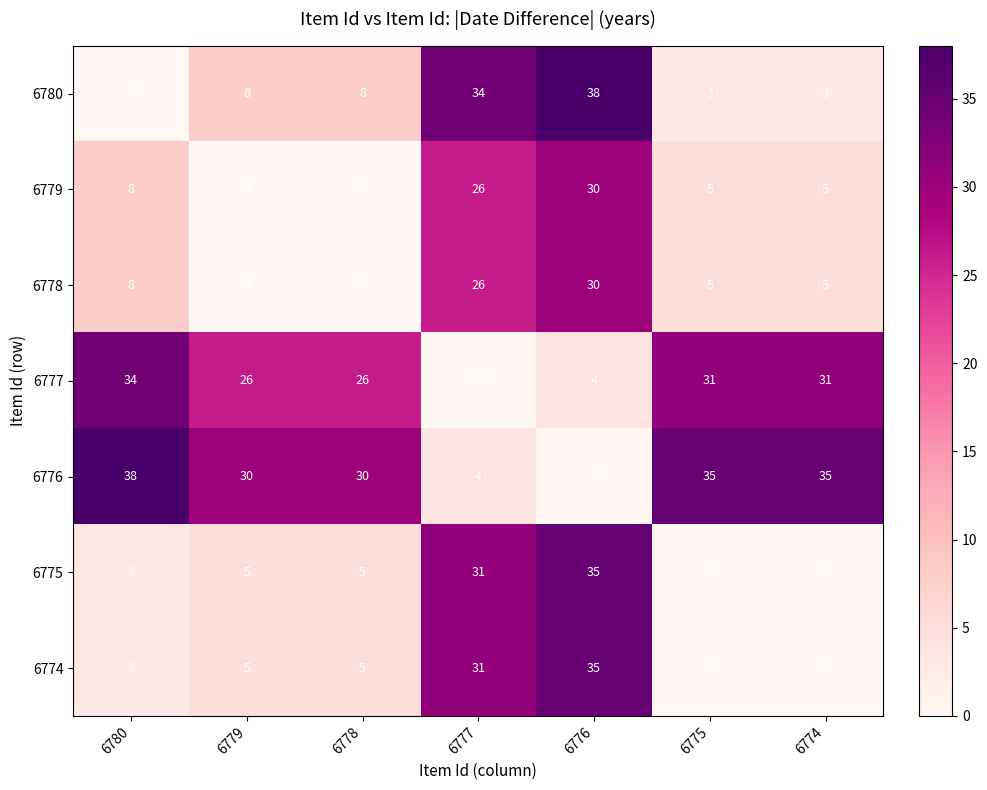

The value of 6775 at 6775 is 18. True or false?

False